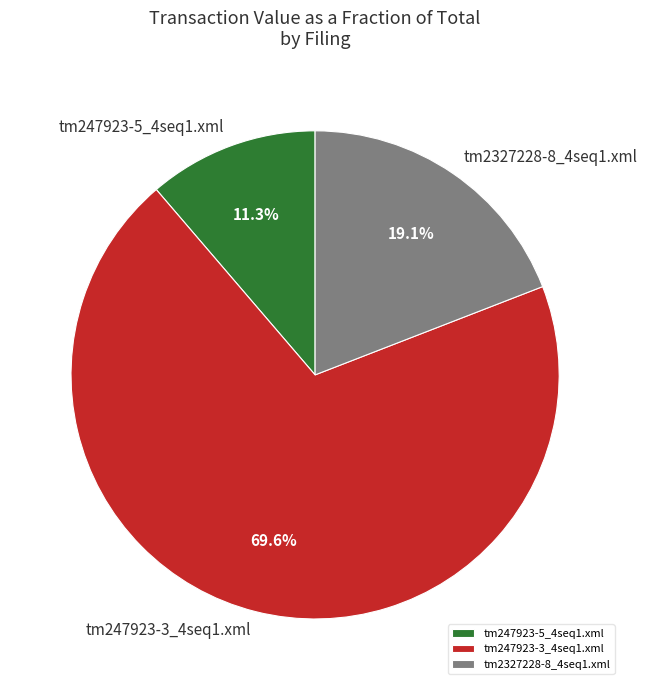

Does tm247923-5_4seq1.xml account for over 50% of the chart?

No